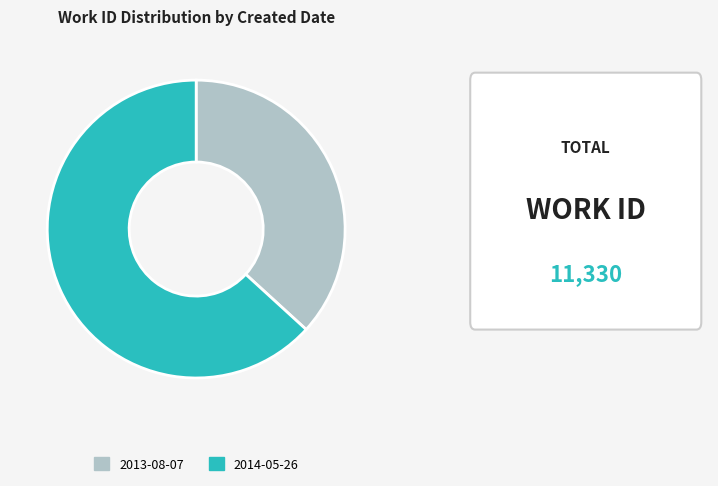

Rank the categories by value from highest to lowest.

2014-05-26, 2013-08-07